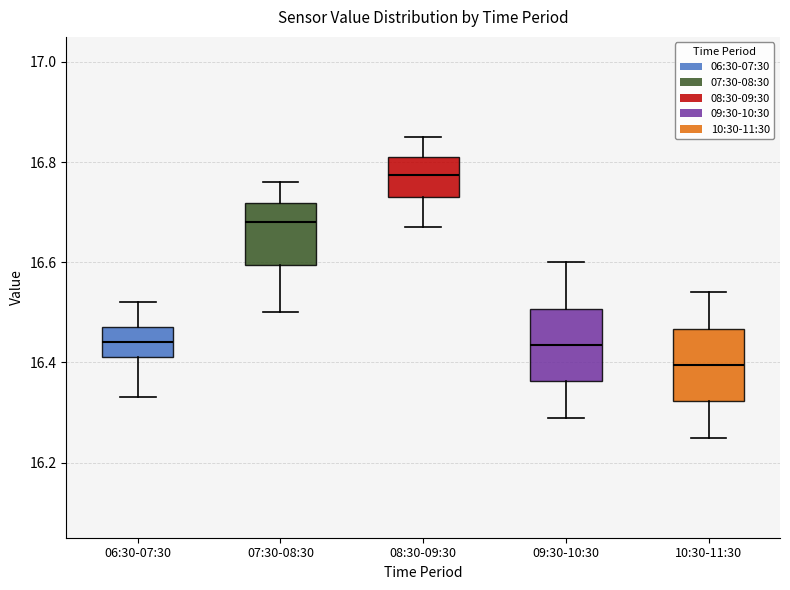

Reading left to right, transcribe this box plot: for each box, give where its median line is, the range the box spans, and where its two whiskers end, as read against the y-axis. The values are not printed on the chart, so give them approximately, as read against the axis.

06:30-07:30: median 16.44, box 16.42 to 16.48, whiskers 16.34 to 16.52
07:30-08:30: median 16.68, box 16.60 to 16.72, whiskers 16.50 to 16.76
08:30-09:30: median 16.78, box 16.74 to 16.82, whiskers 16.68 to 16.86
09:30-10:30: median 16.44, box 16.36 to 16.50, whiskers 16.30 to 16.60
10:30-11:30: median 16.40, box 16.32 to 16.46, whiskers 16.26 to 16.54